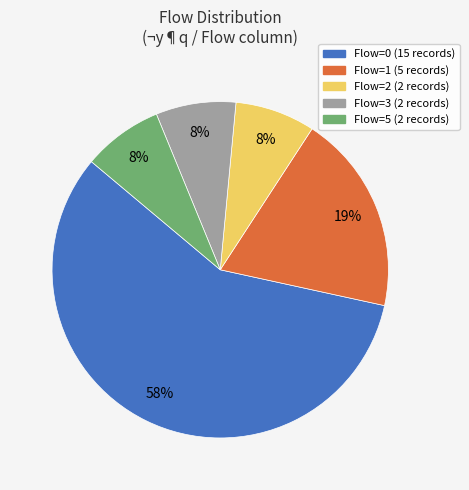

How many slices are in this pie chart?

5